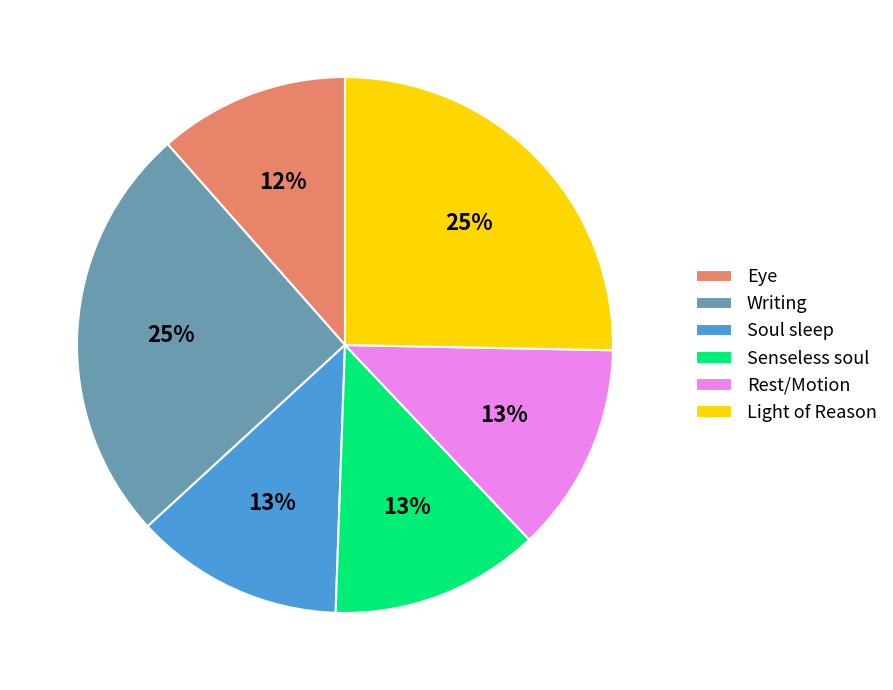

Is it true that Rest/Motion is 13% of the pie?

True